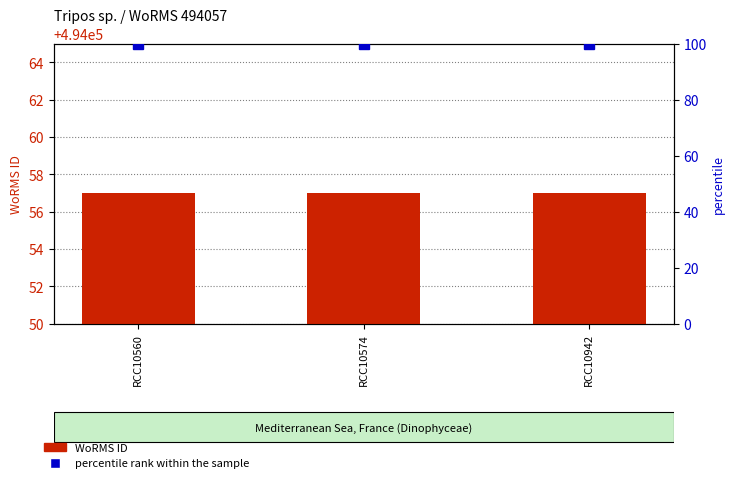

What are all the series names shown in the legend?

WoRMS ID, percentile rank within the sample